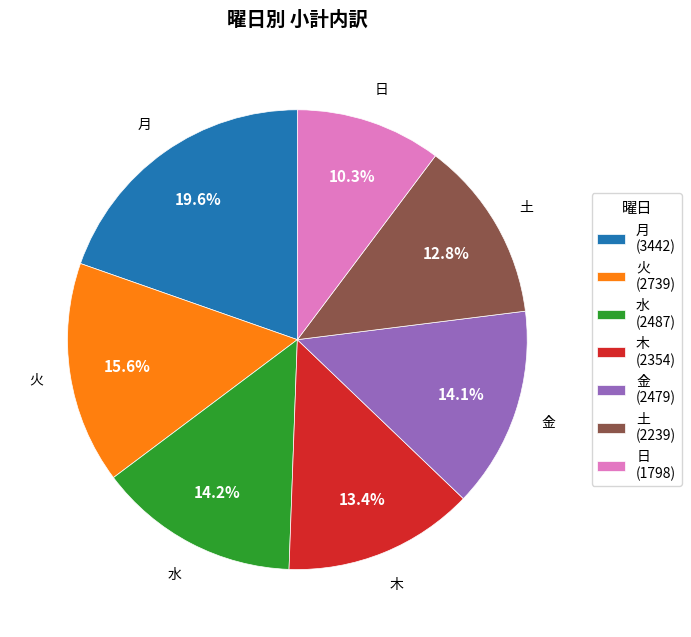

Is there any slice that represents more than half of the pie?

No